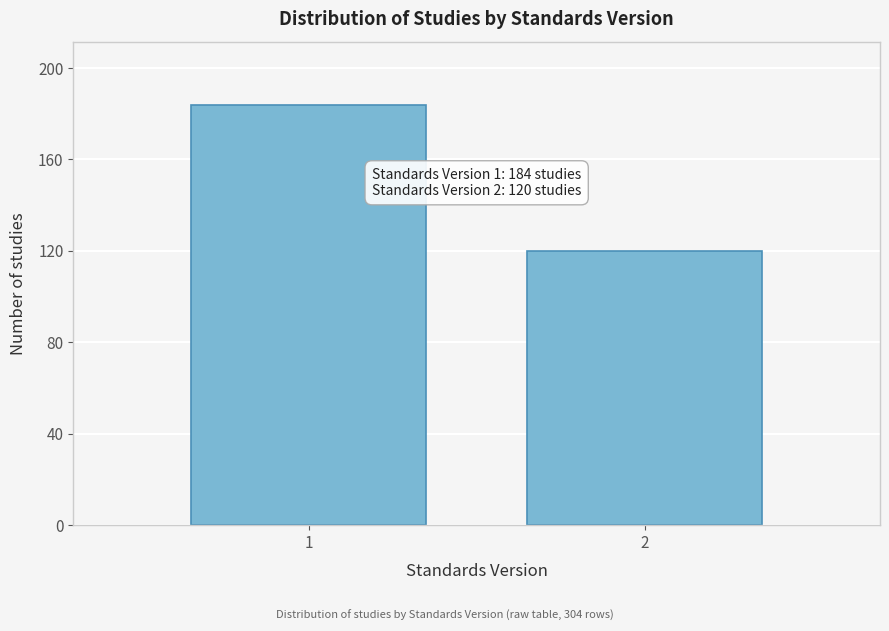

Reading left to right, transcribe all the data shown in this chart.

184	120